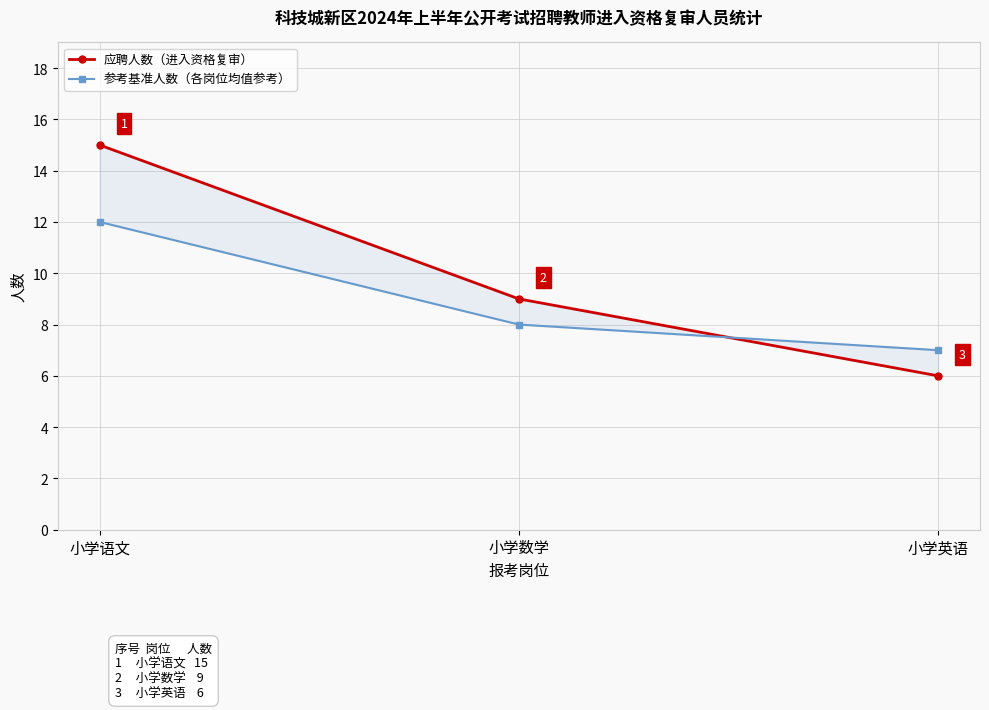

Rank the series by their average value, from lowest to highest.

参考基准人数（各岗位均值参考）, 应聘人数（进入资格复审）